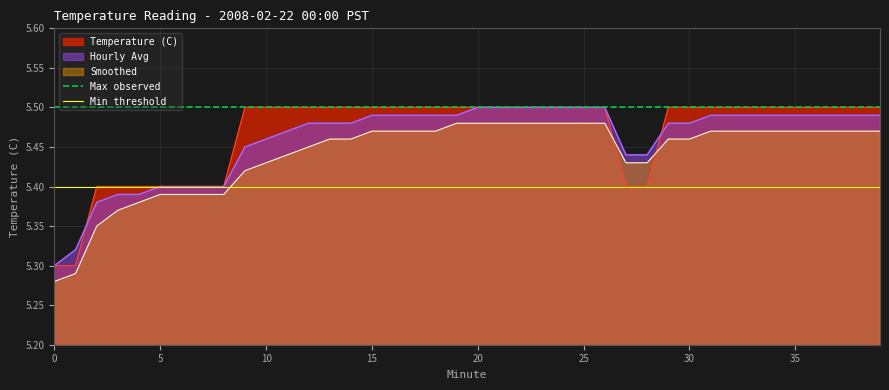

True or false: Hourly Avg and Smoothed intersect in this chart.

False